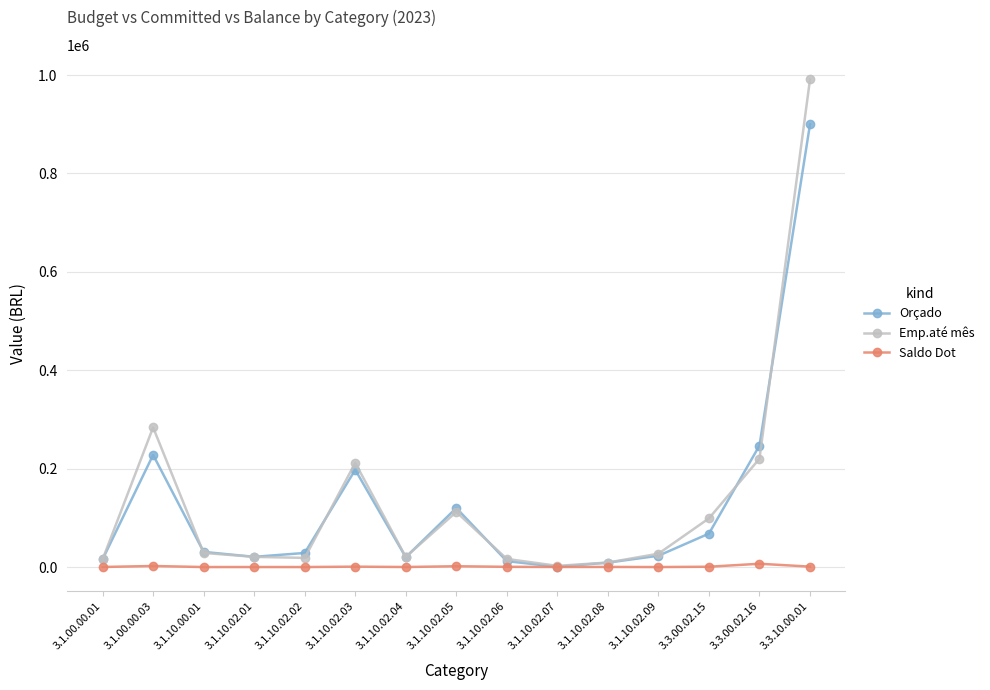

What is the difference between the maximum and minimum values in the Orçado series?

899383.0